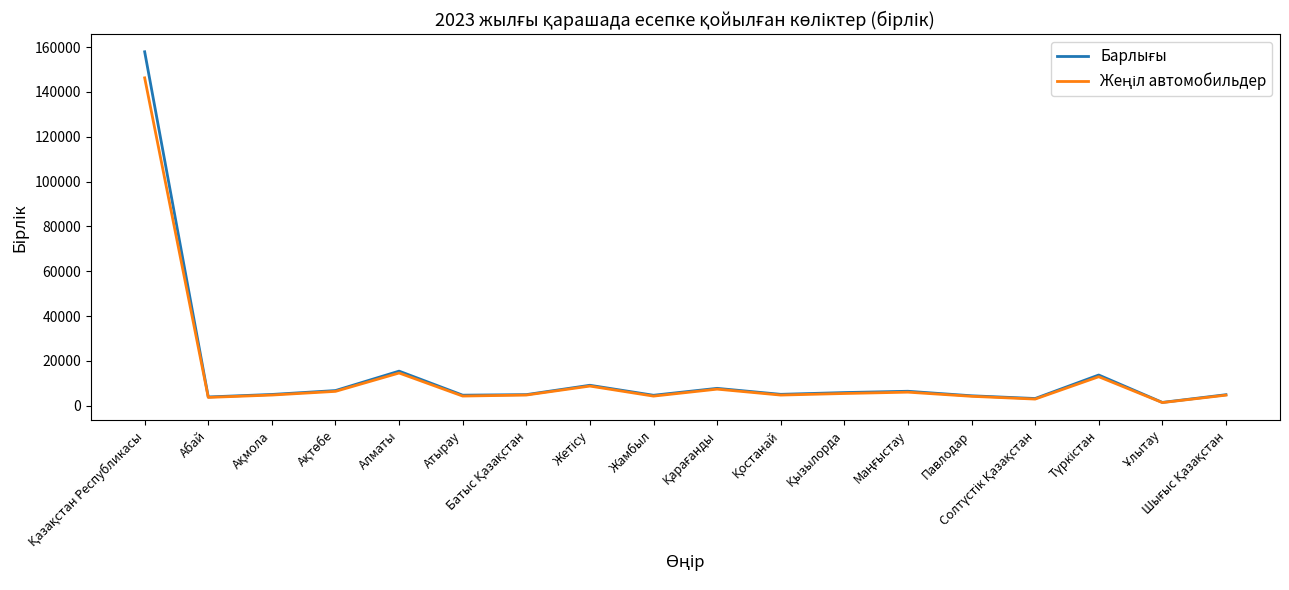

What is the greatest value displayed?

157943